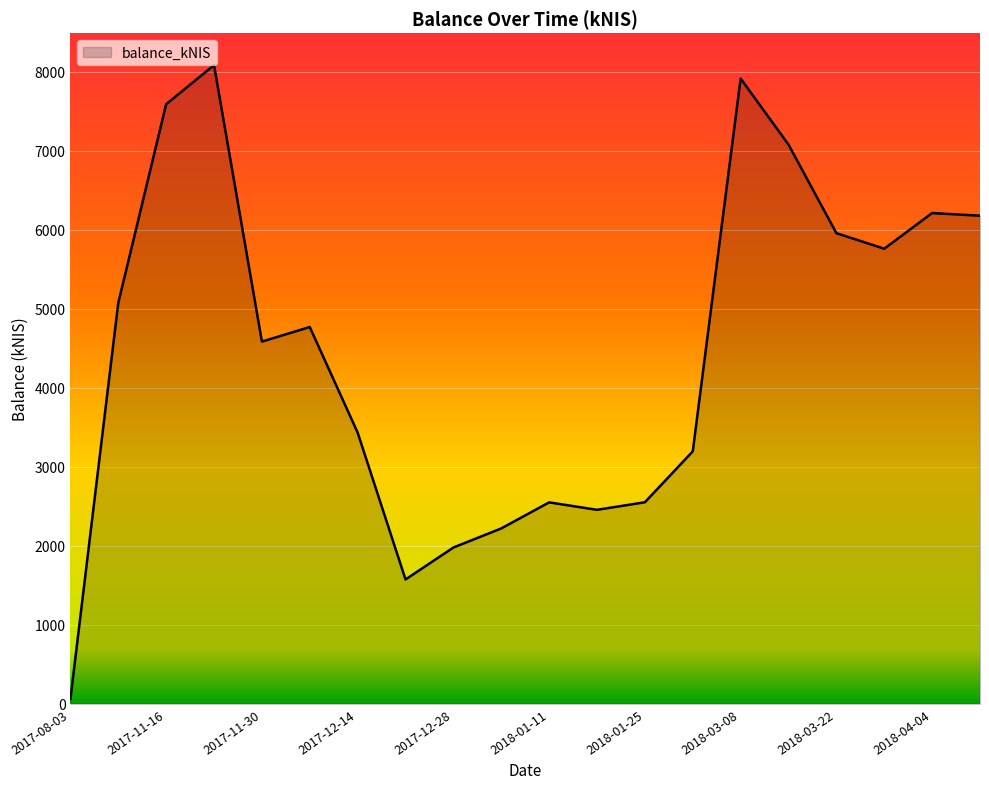

What is the difference between the maximum and minimum values?

8025.6